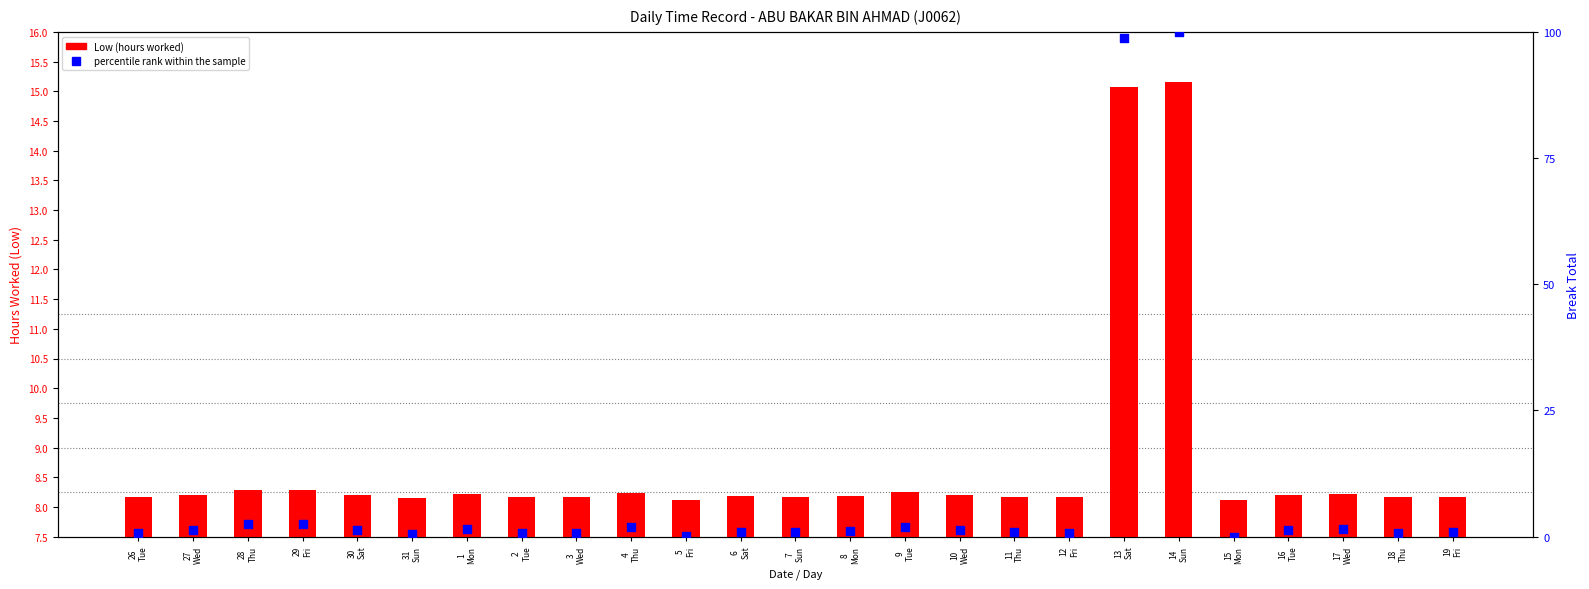

What is the total value across all series at 17
Wed?

9.8